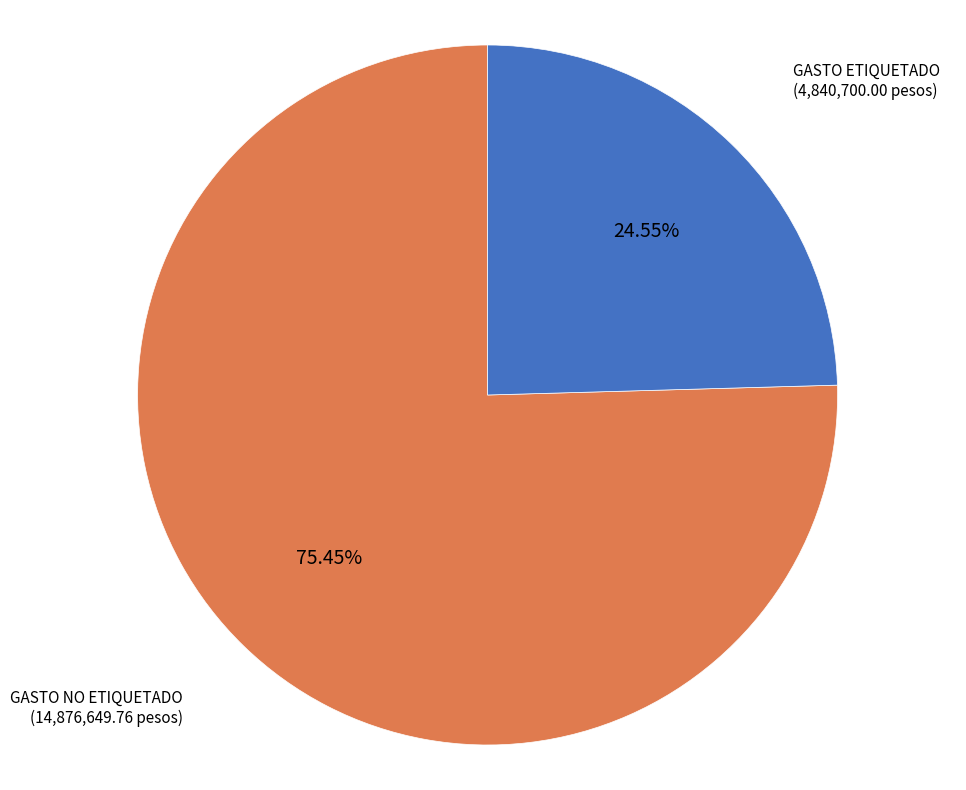

Is there any slice that represents more than half of the pie?

Yes